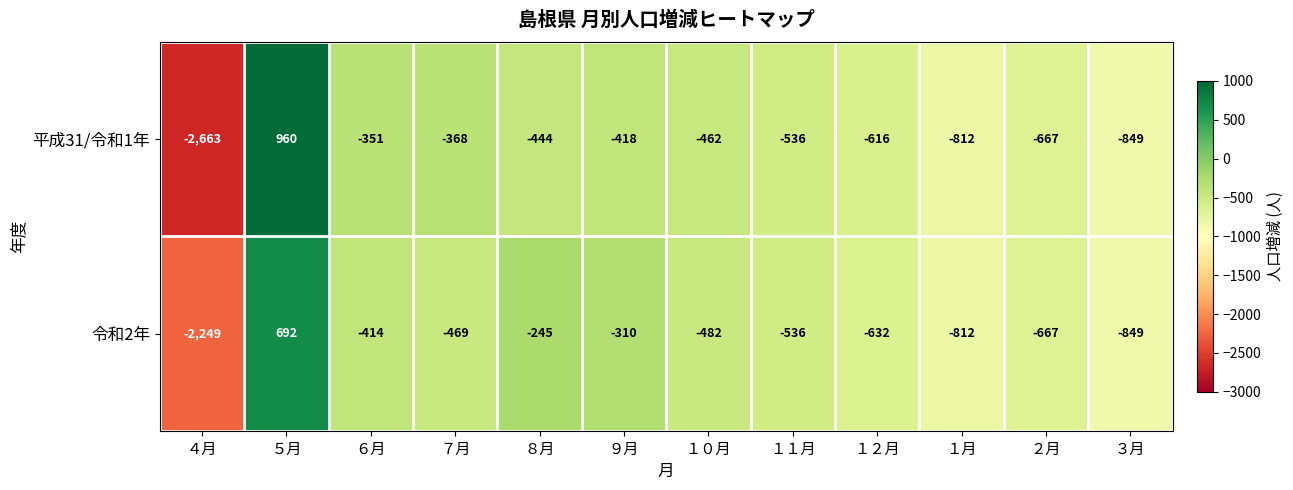

Which category has the lowest value in the 平成31/令和1年 series?

４月